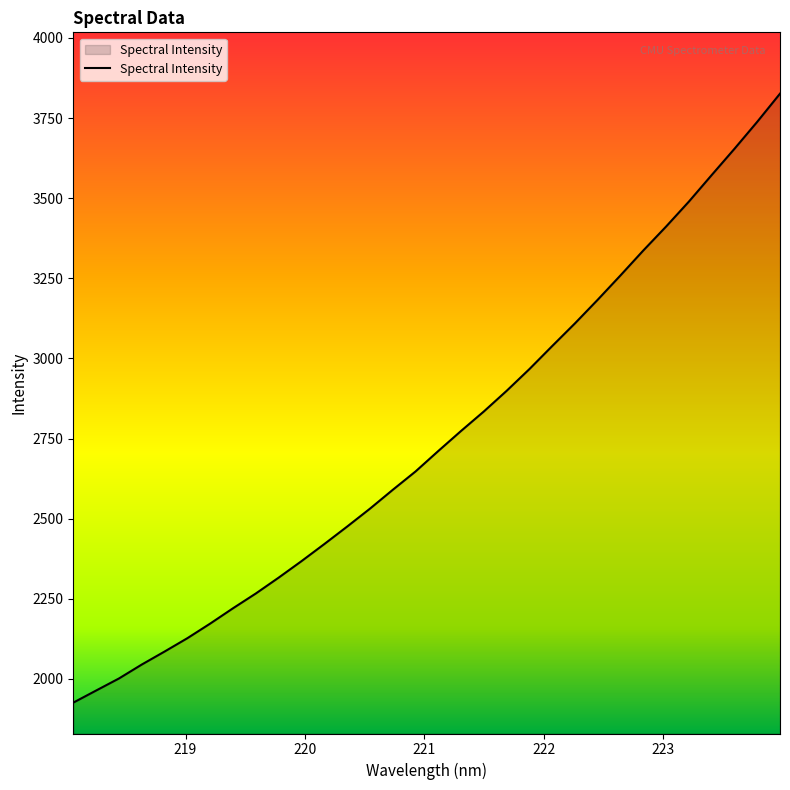

What is the difference between the maximum and minimum values?

1900.0